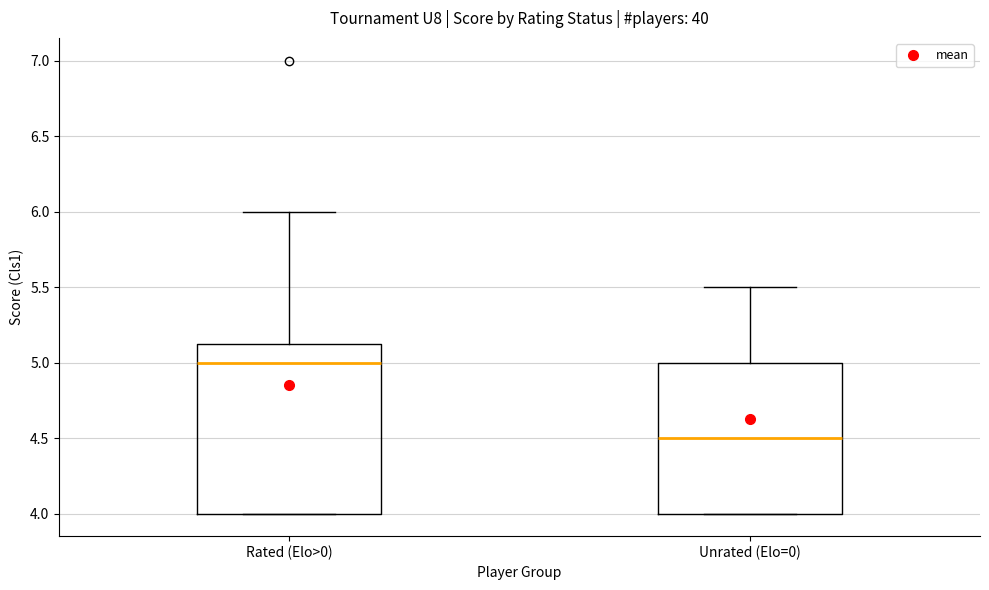

Reading left to right, transcribe this box plot: for each box, give where its median line is, the range the box spans, and where its two whiskers end, as read against the y-axis. The values are not printed on the chart, so give them approximately, as read against the axis.

Rated (Elo>0): median 5.00, box 4.00 to 5.15, whiskers 4.00 to 6.00
Unrated (Elo=0): median 4.50, box 4.00 to 5.00, whiskers 4.00 to 5.50